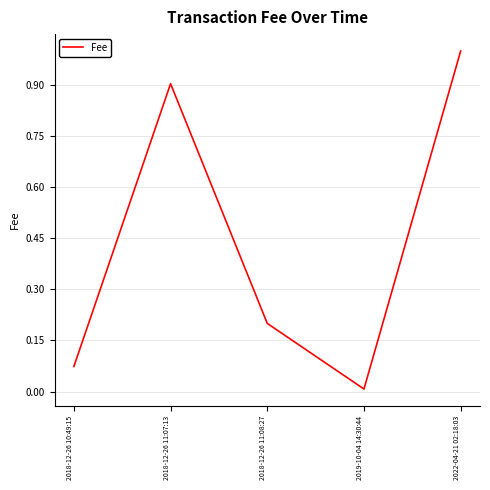

True or false: the data has more than 2 interior local peaks.

False